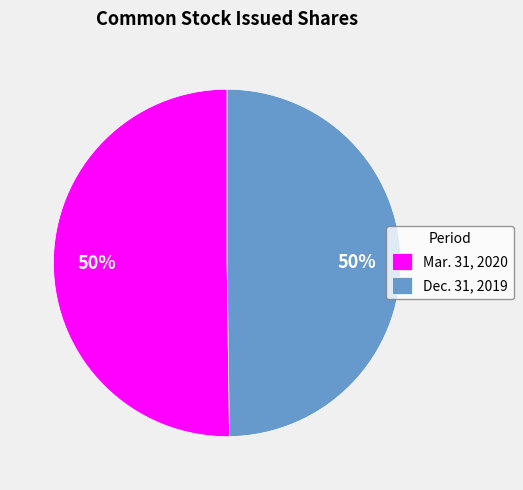

Is it true that Mar. 31, 2020 is 50% of the pie?

True